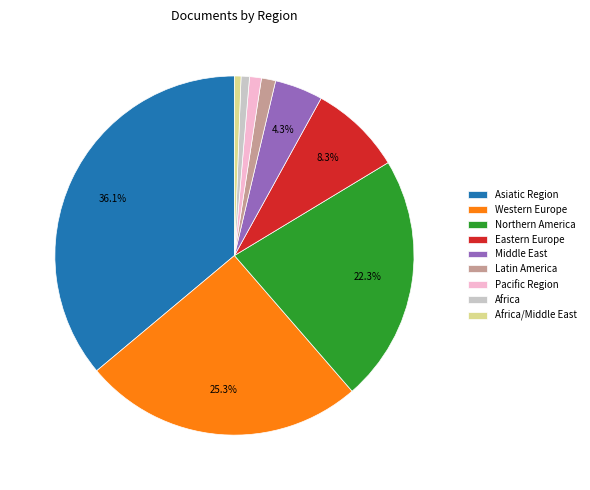

To the nearest percent, what percentage of the pie is Pacific Region?

1%